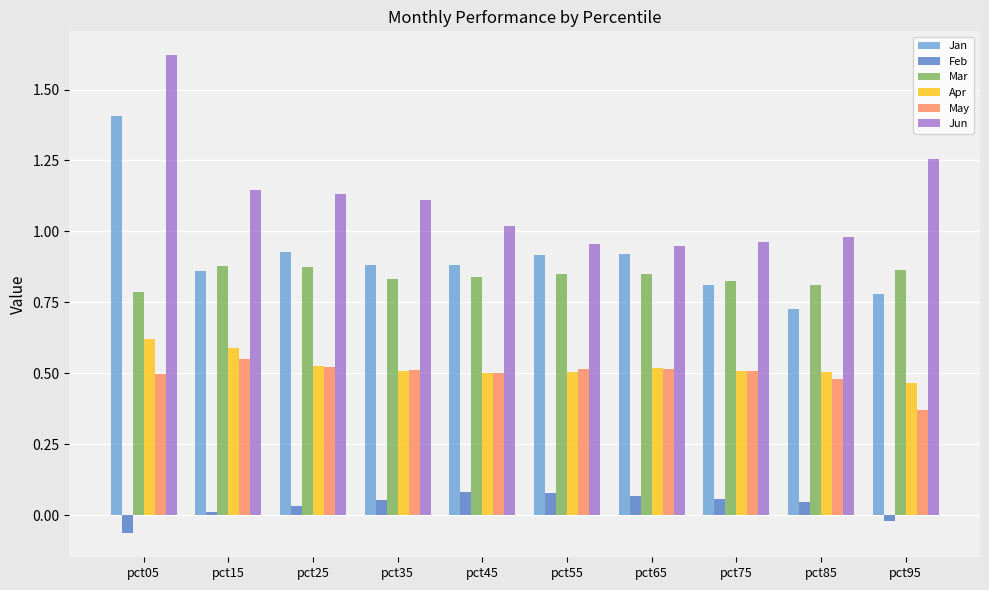

The value of May at pct45 is 0.5. True or false?

True